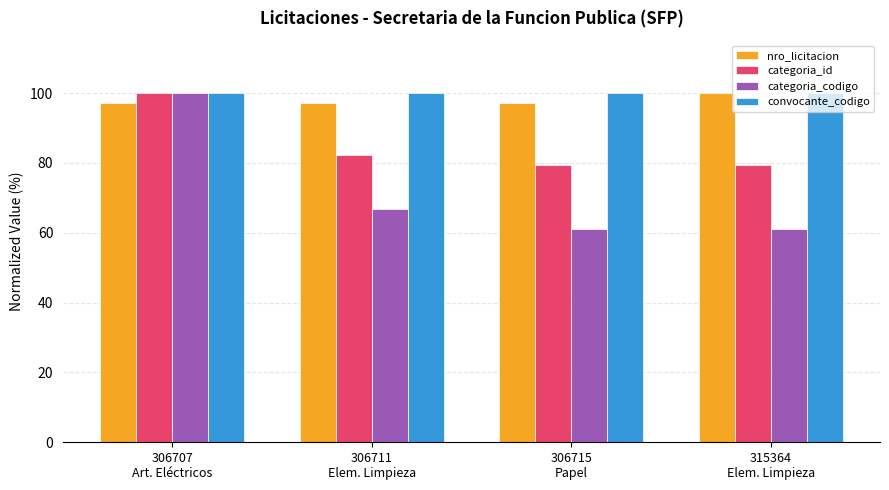

Reading left to right, list all the values displayed in this chart.

nro_licitacion: 306707
Art. Eléctricos=97.3	306711
Elem. Limpieza=97.3	306715
Papel=97.3	315364
Elem. Limpieza=100.0
categoria_id: 306707
Art. Eléctricos=100.0	306711
Elem. Limpieza=82.4	306715
Papel=79.4	315364
Elem. Limpieza=79.4
categoria_codigo: 306707
Art. Eléctricos=100.0	306711
Elem. Limpieza=66.7	306715
Papel=61.1	315364
Elem. Limpieza=61.1
convocante_codigo: 306707
Art. Eléctricos=100.0	306711
Elem. Limpieza=100.0	306715
Papel=100.0	315364
Elem. Limpieza=100.0